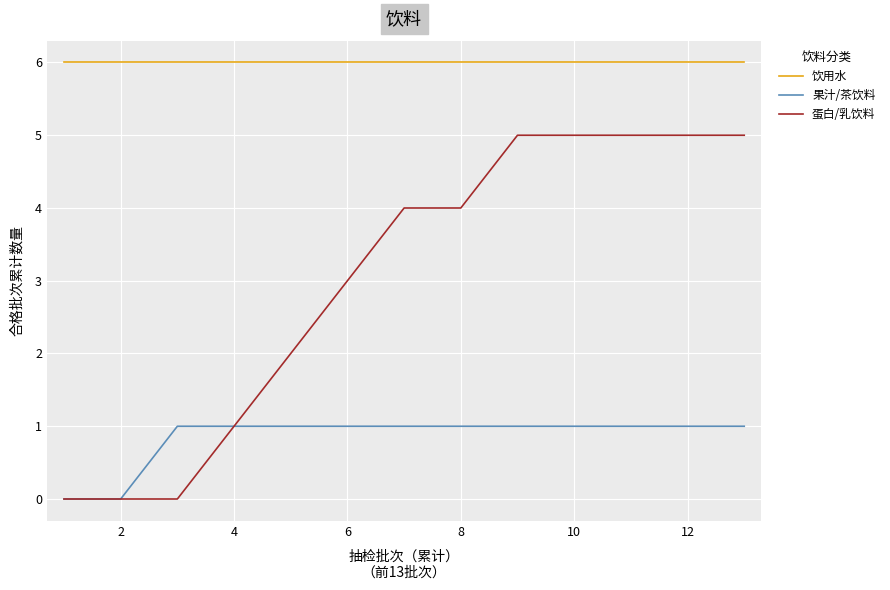

Reading right to left, what are all the values shown in this chart?

饮用水: 6	6	6	6	6	6	6	6	6	6	6	6	6
果汁/茶饮料: 1	1	1	1	1	1	1	1	1	1	1	0	0
蛋白/乳饮料: 5	5	5	5	5	4	4	3	2	1	0	0	0